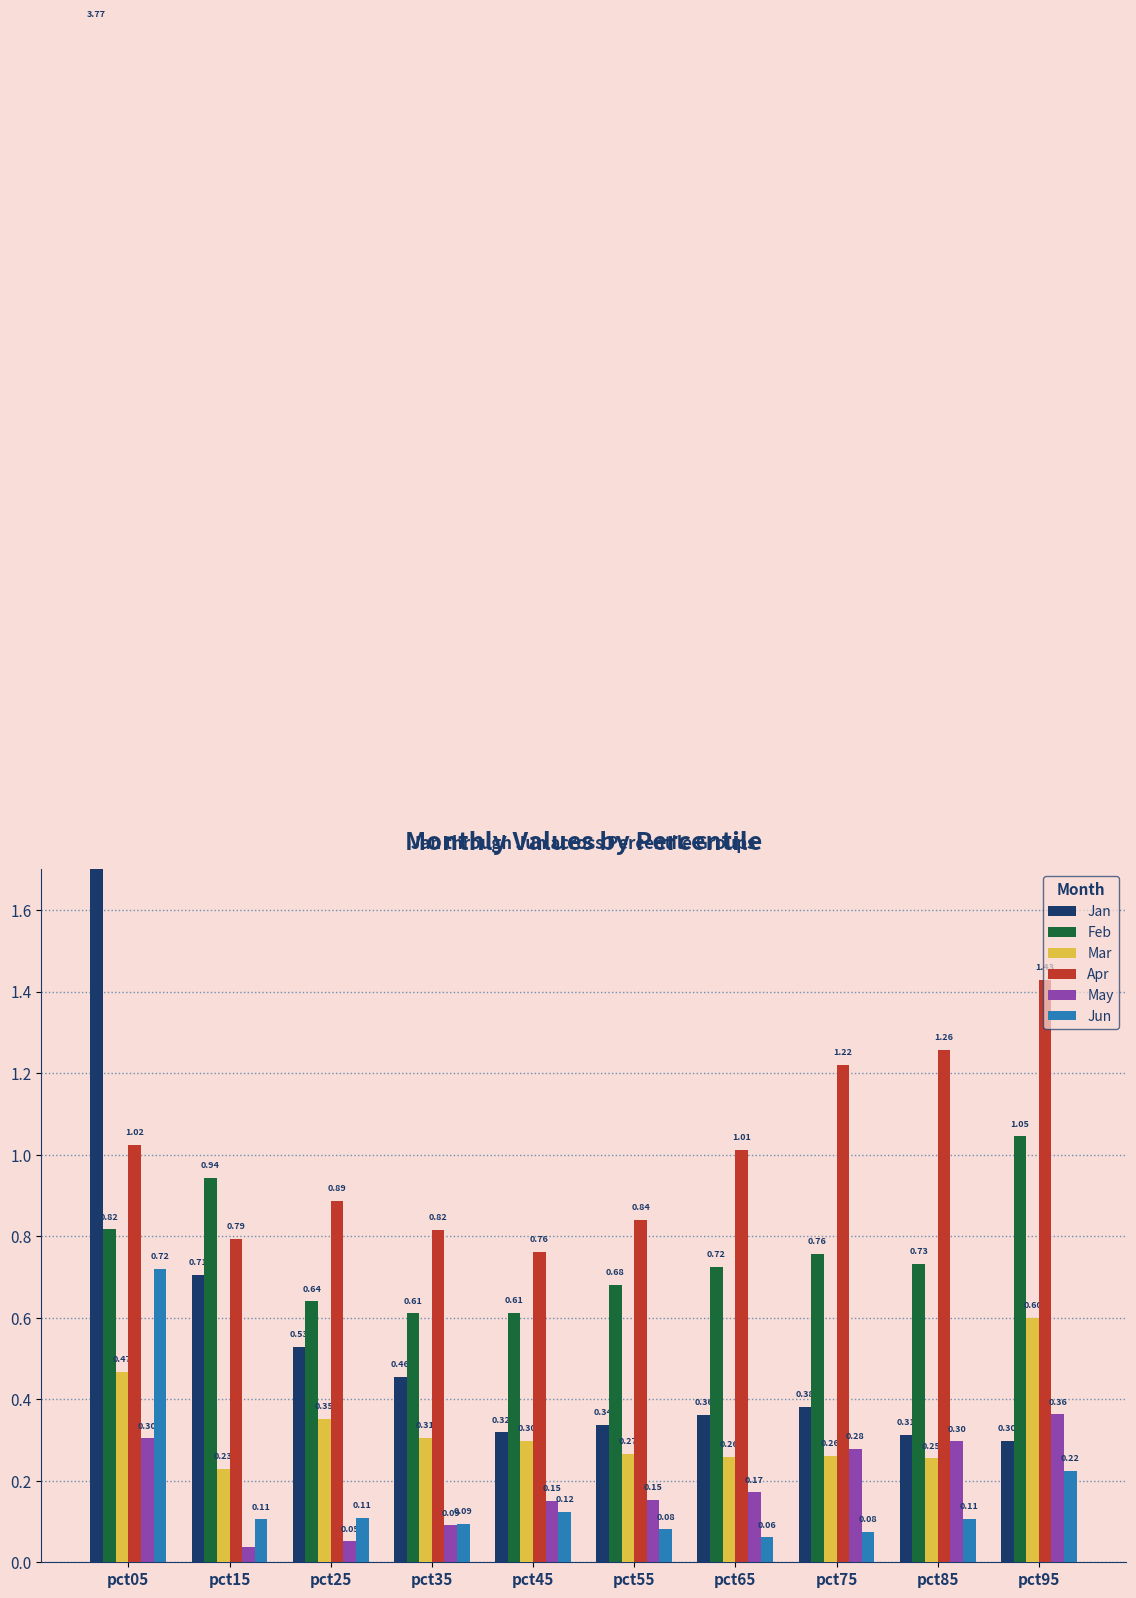

What is the spread (max minus min) of values at pct25?

0.8